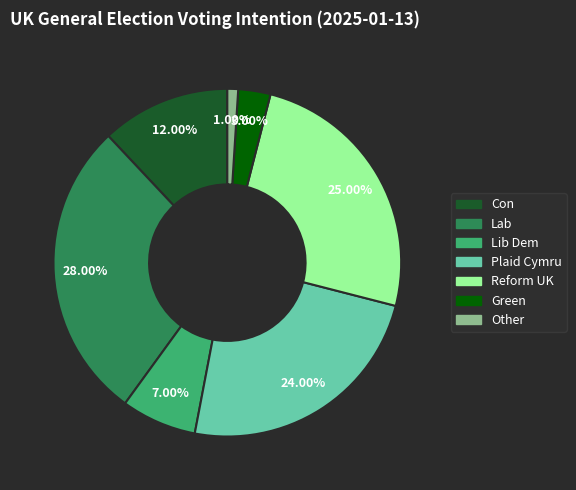

To the nearest percent, what is the difference between the largest and smallest slice percentages?

27%